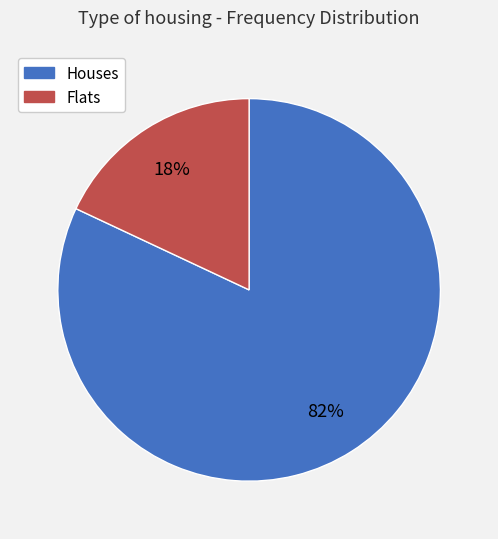

Rank the categories by value from highest to lowest.

Houses, Flats